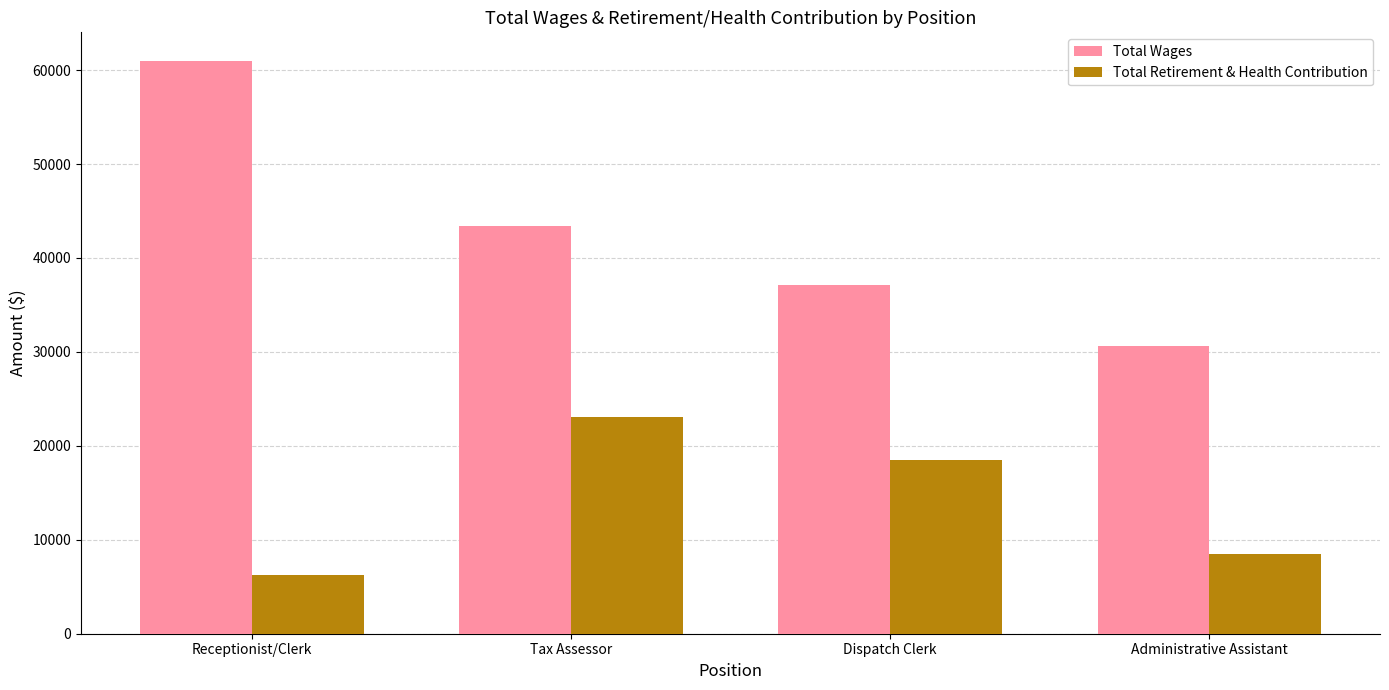

Where does the Total Retirement & Health Contribution series first go above 18463?

Tax Assessor